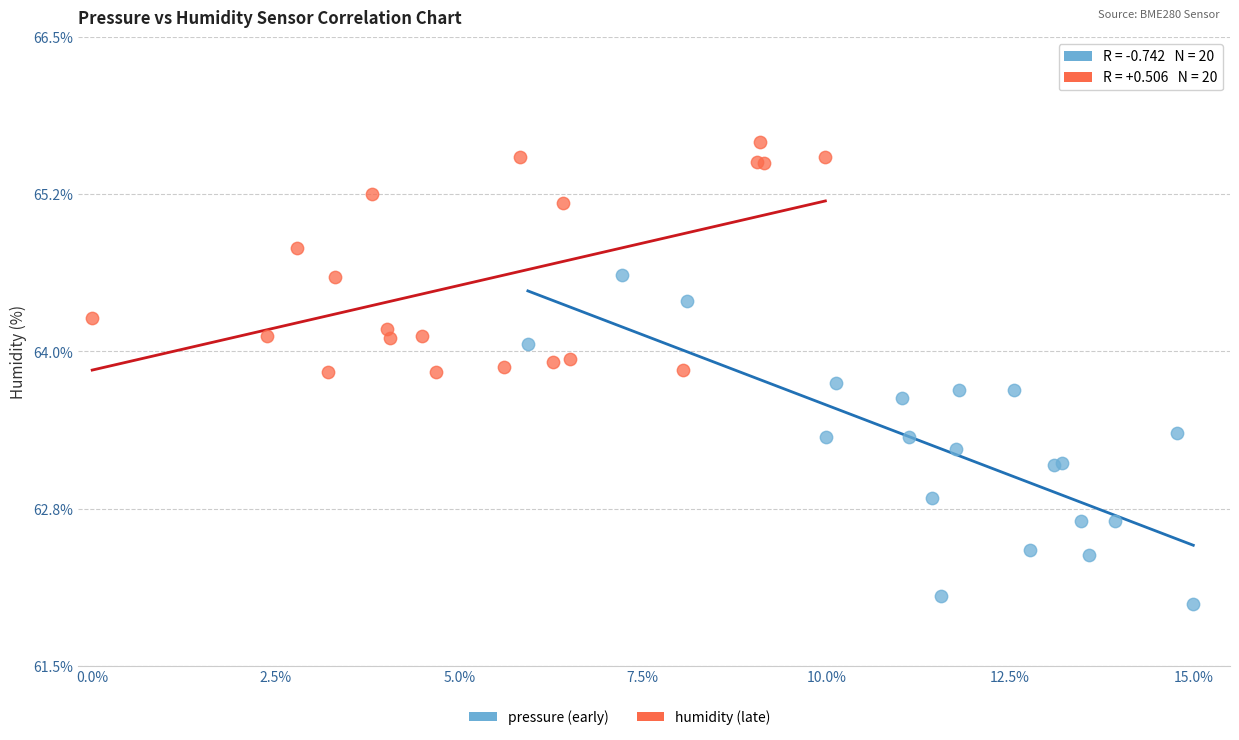

Which series contains the highest Y value?

humidity (late)